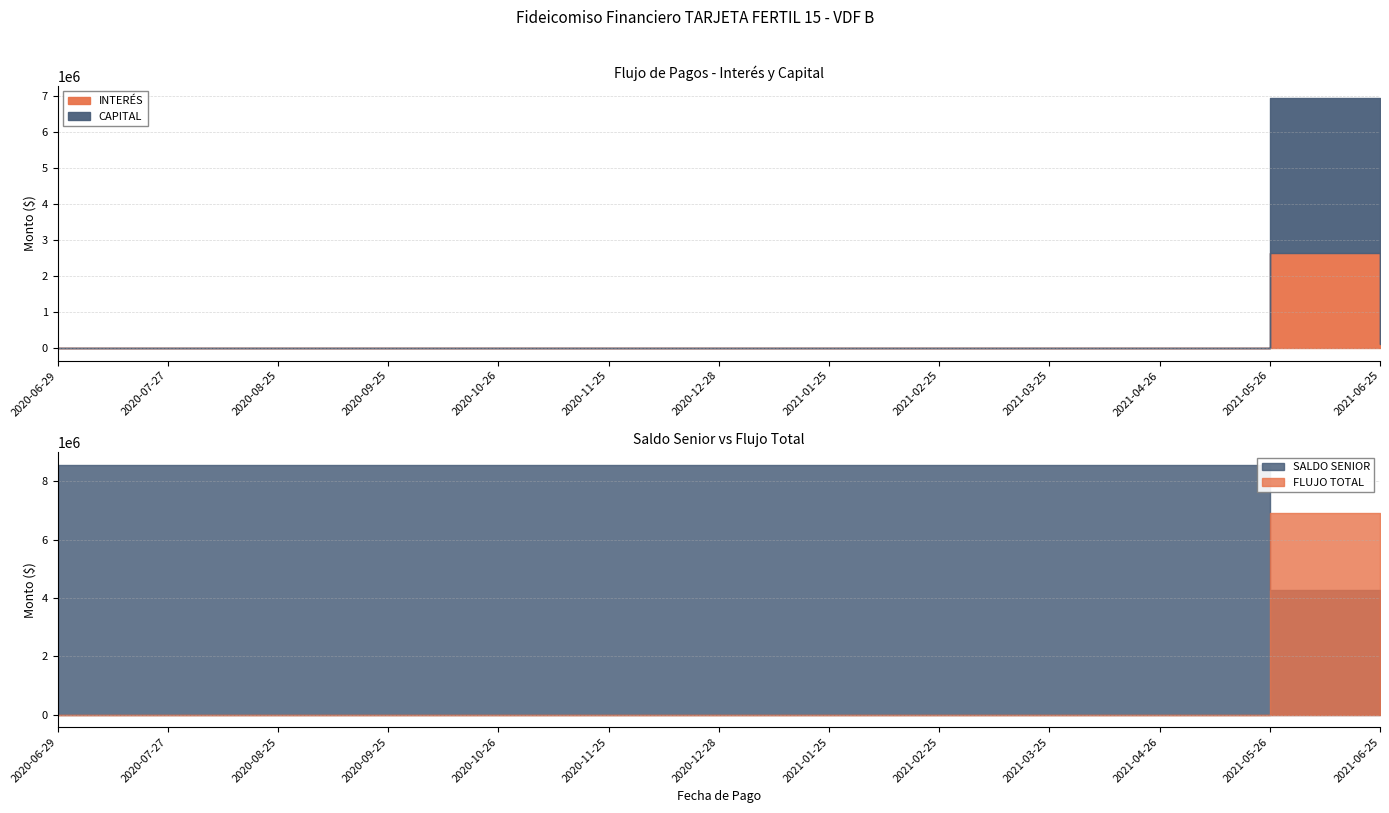

Where is the first local maximum for INTERÉS?

2021-05-26